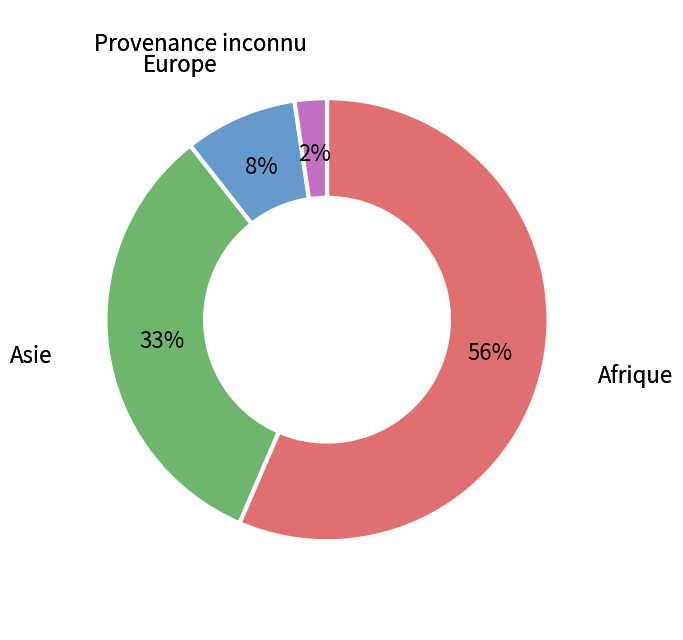

How many segments does this pie chart have?

4